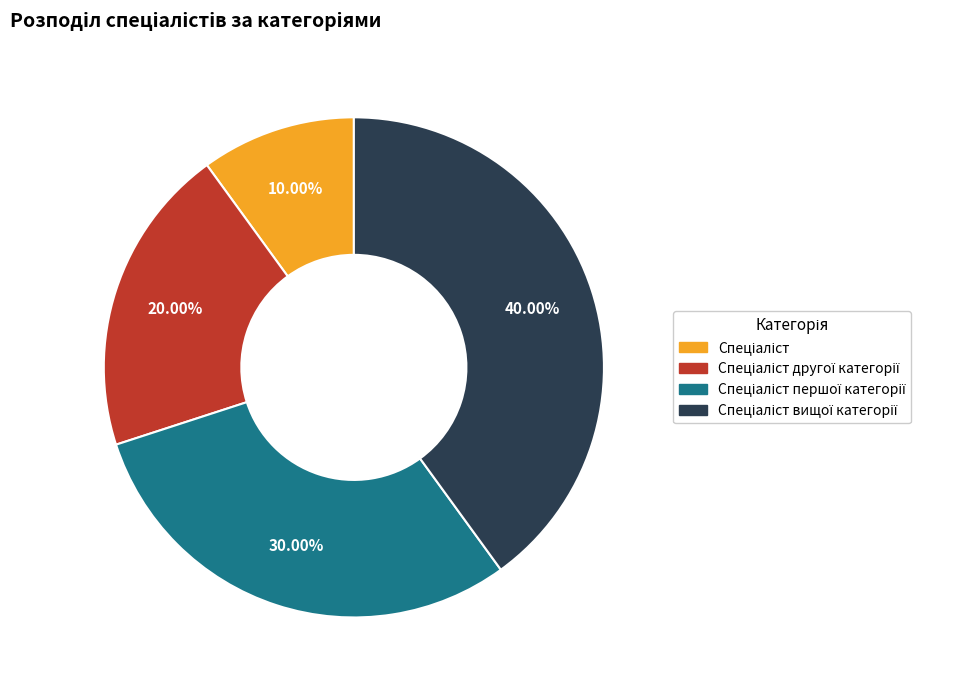

To the nearest percent, what is the difference between the largest and smallest slice percentages?

30%